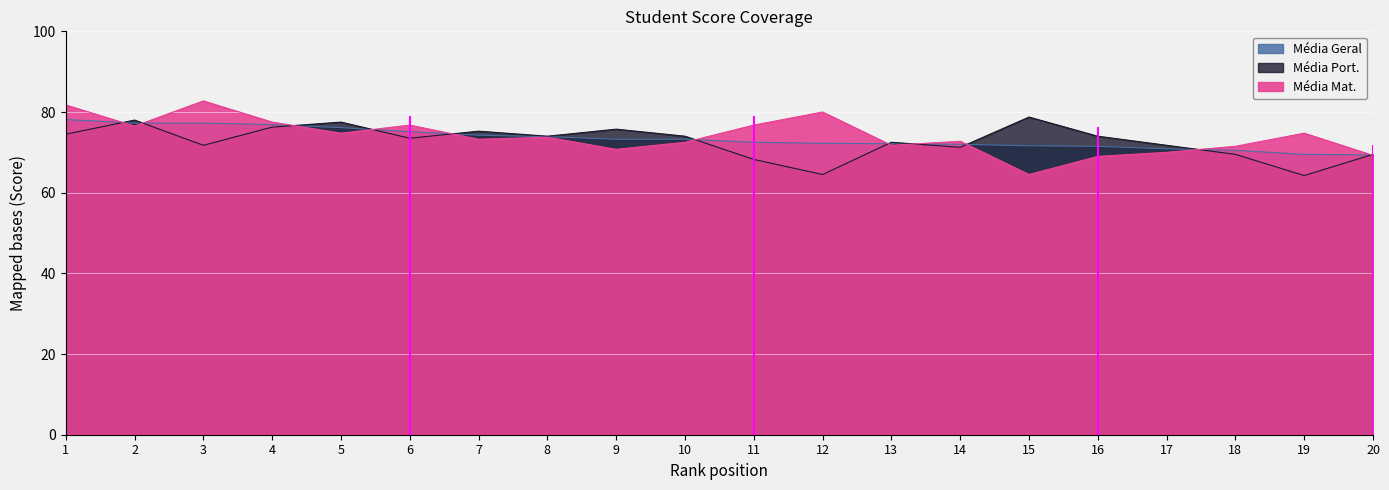

How many series are shown in this chart?

3